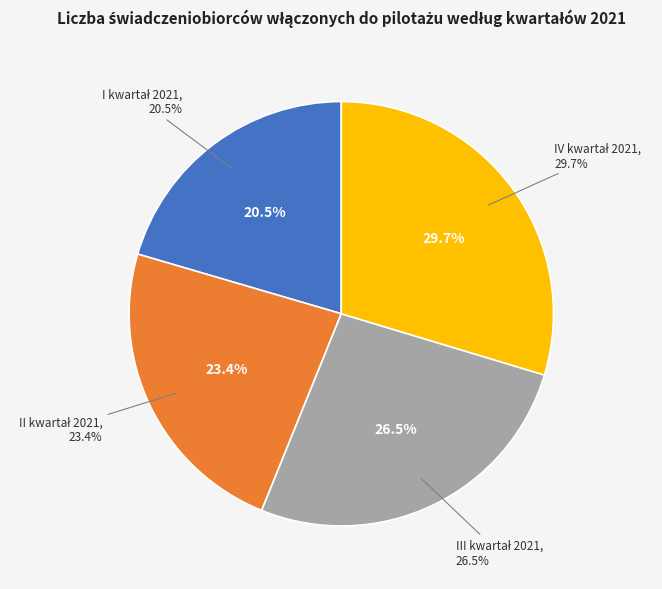

Rank the categories by value from highest to lowest.

IV kwartał 2021, III kwartał 2021, II kwartał 2021, I kwartał 2021